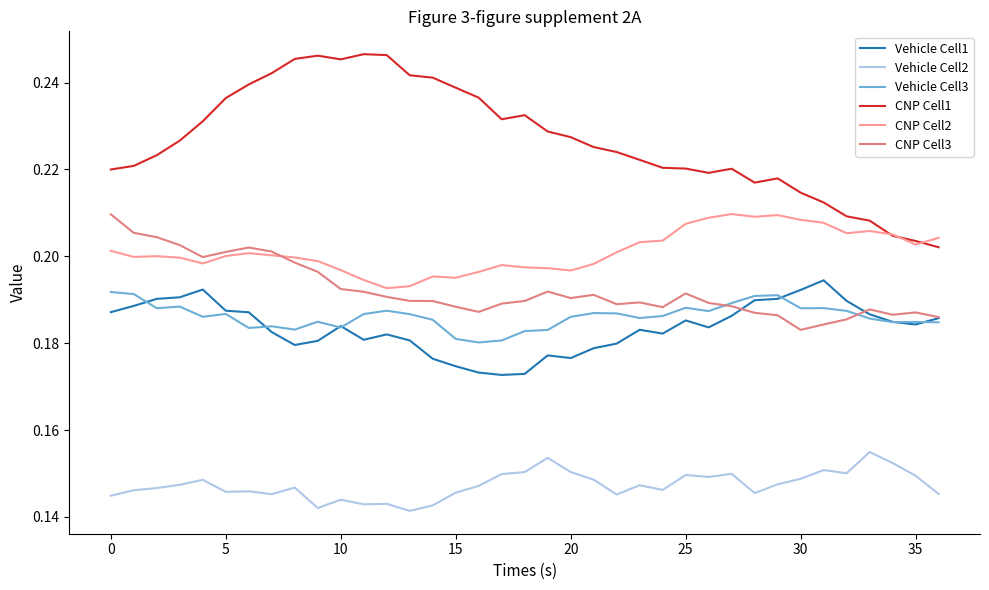

Which series has the largest range (max minus min)?

CNP Cell1